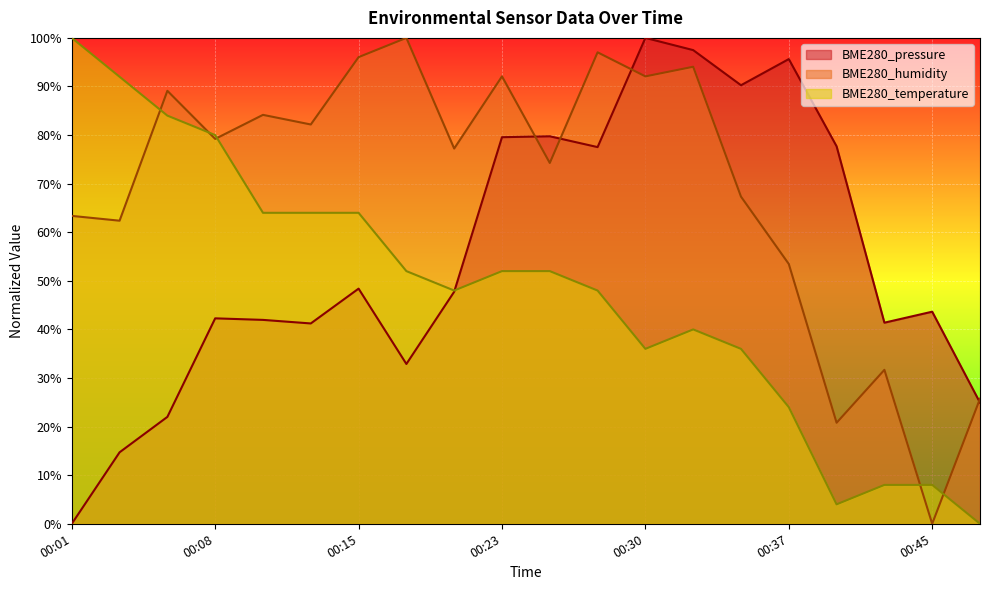

At which category is the sum across all series the highest?

00:32